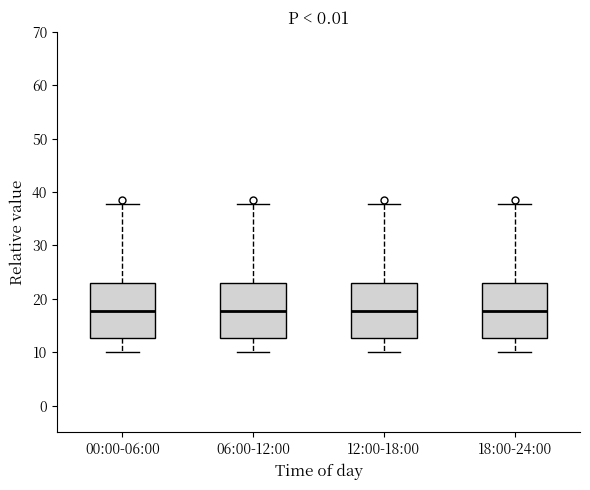

Reading left to right, transcribe this box plot: for each box, give where its median line is, the range the box spans, and where its two whiskers end, as read against the y-axis. The values are not printed on the chart, so give them approximately, as read against the axis.

00:00-06:00: median 18, box 13 to 23, whiskers 10 to 38
06:00-12:00: median 18, box 13 to 23, whiskers 10 to 38
12:00-18:00: median 18, box 13 to 23, whiskers 10 to 38
18:00-24:00: median 18, box 13 to 23, whiskers 10 to 38